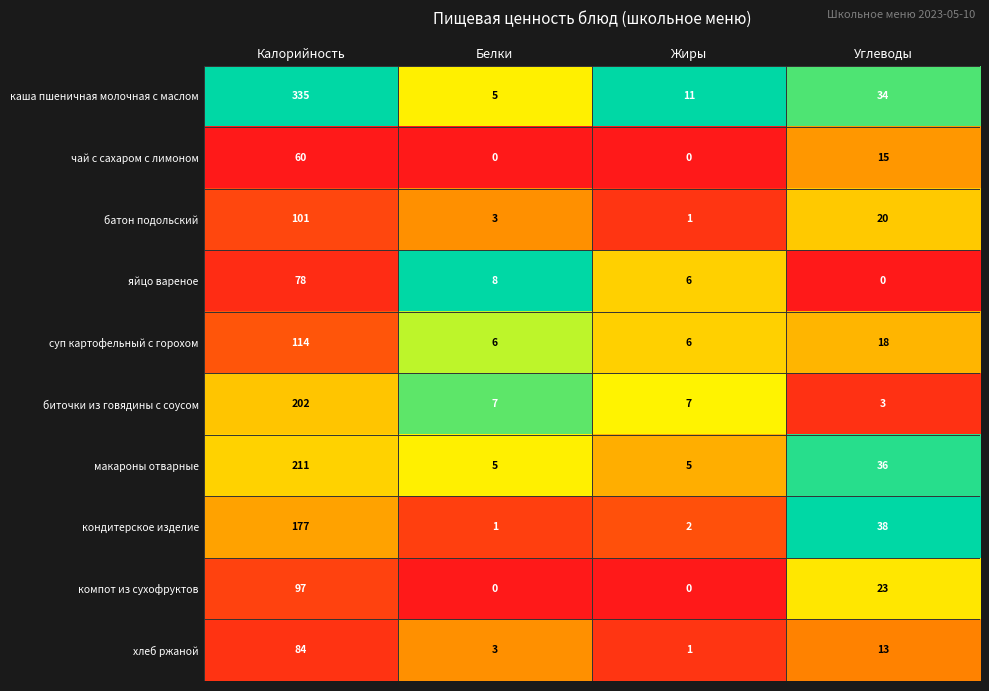

What is the greatest value displayed?

335